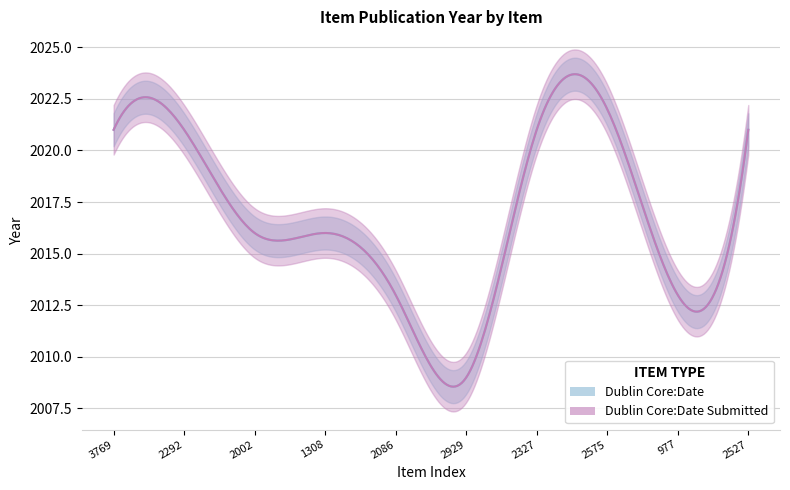

What is the label of the 2nd point from the right?

977